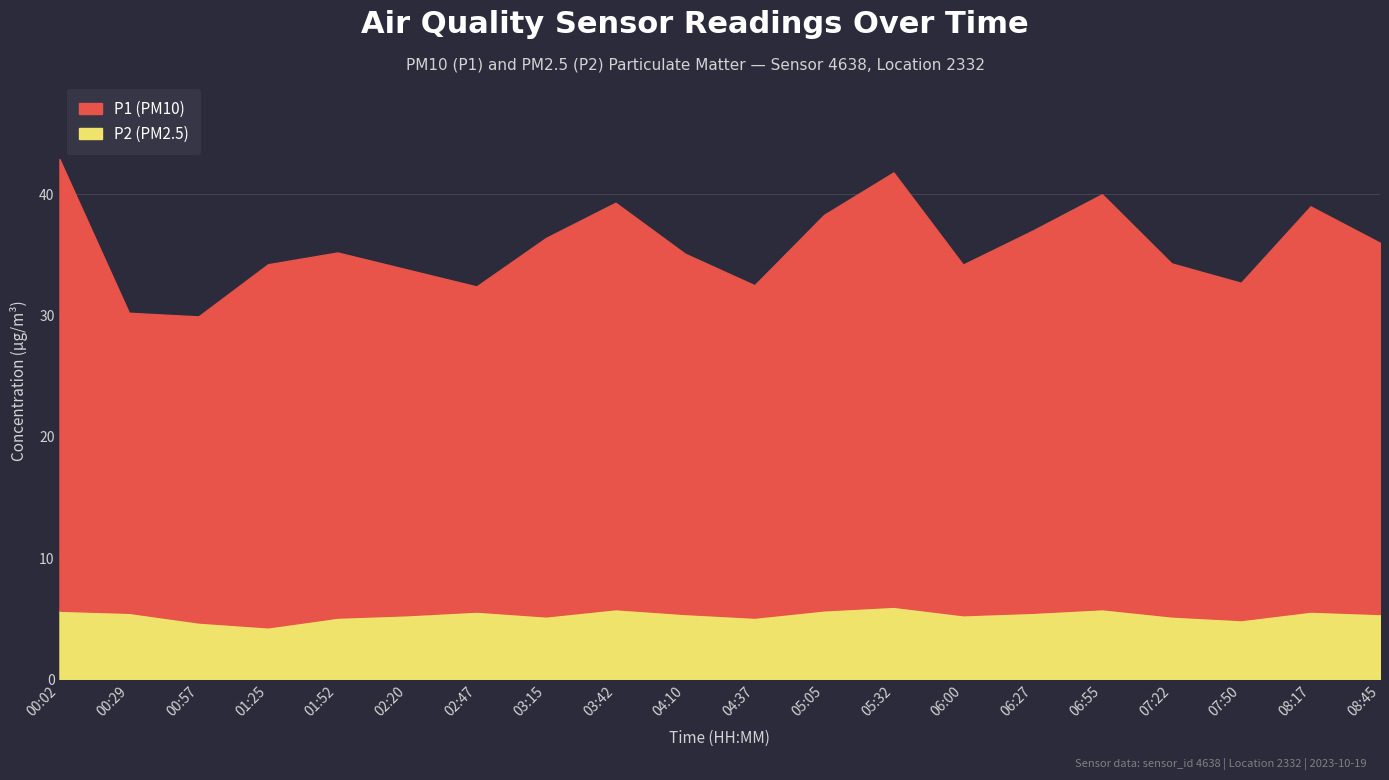

What is the average value of the P1 series?

30.4